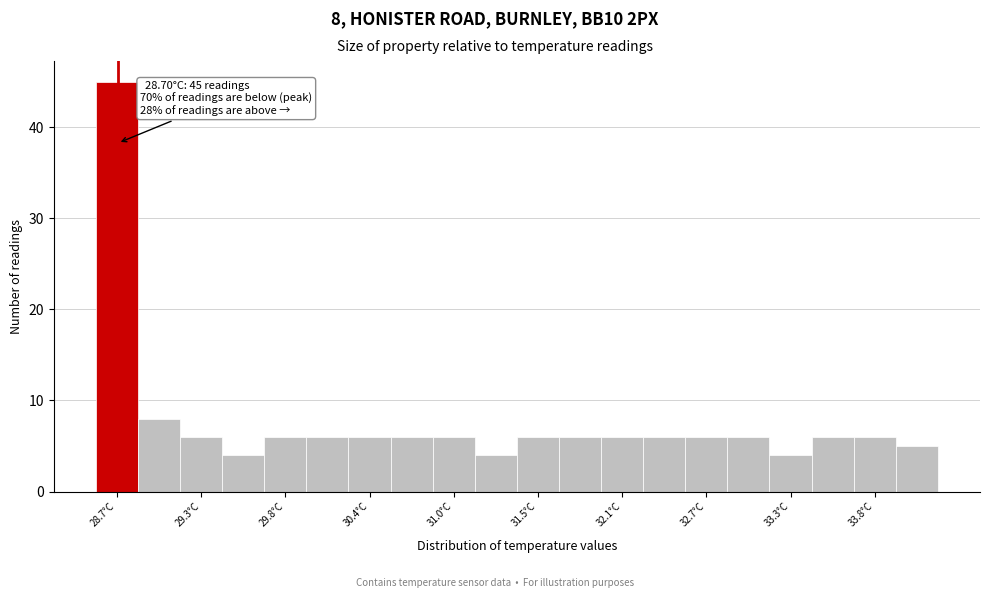

Around what value on the x-axis is the tallest bar? Give the approximate position of its centre, as read against the axis.

28.7